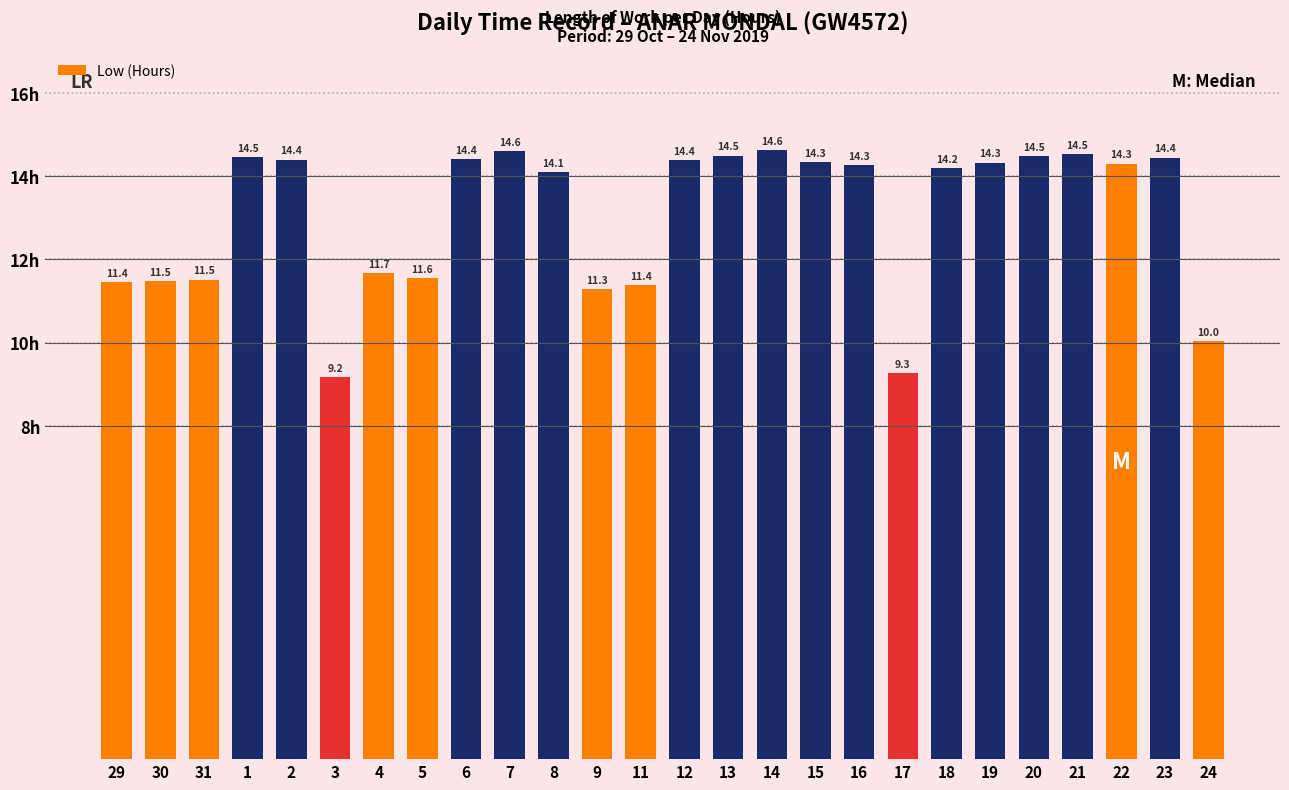

Are the bars horizontal?

No